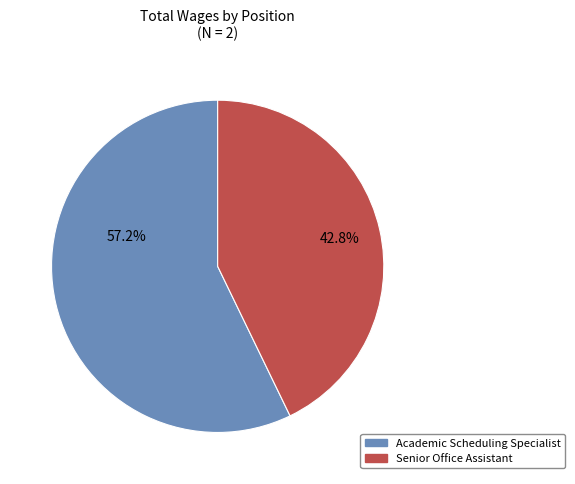

What is the smallest slice in the pie chart?

Senior Office Assistant